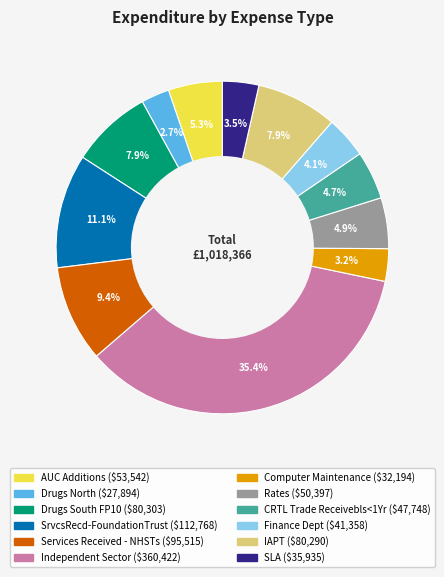

Which category has the biggest portion of the pie?

Independent Sector